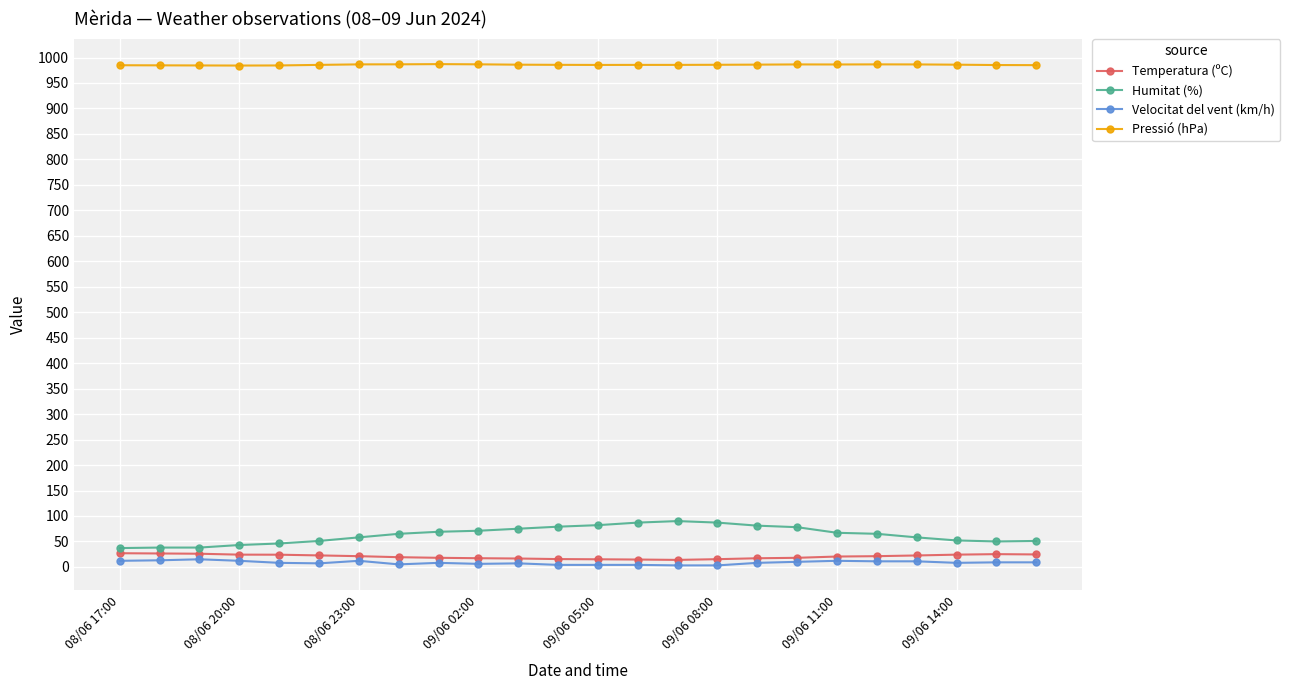

At how many categories does at least one series exceed 468?

24